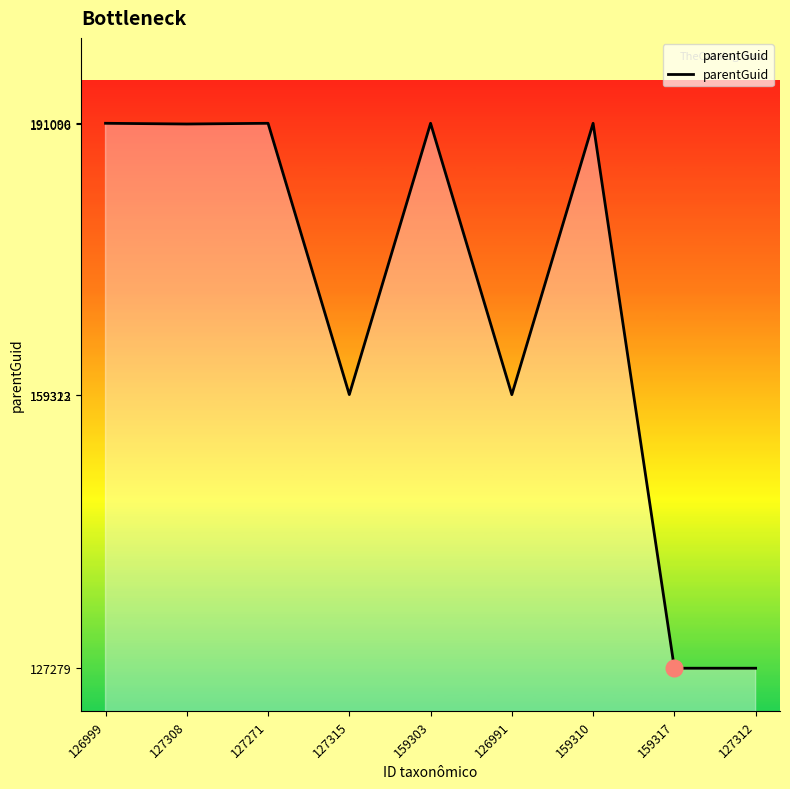

What is the smallest value displayed?

127279